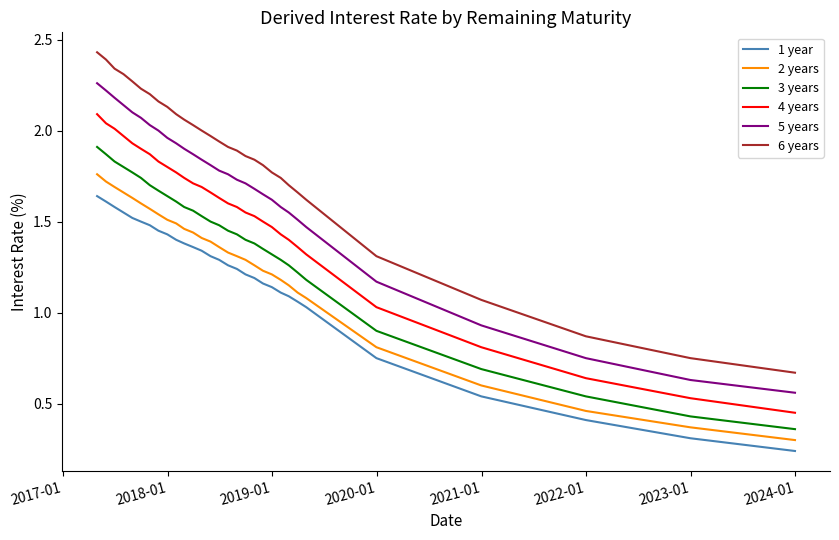

Rank the series by their maximum value, from highest to lowest.

6 years, 5 years, 4 years, 3 years, 2 years, 1 year